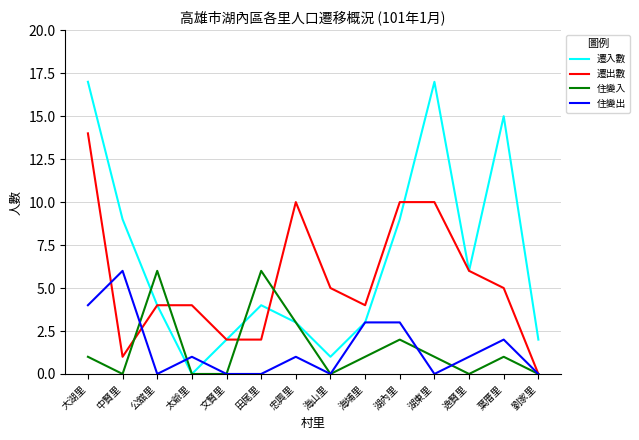

At 大湖里, list the series in order from smallest to largest.

住變入, 住變出, 遷出數, 遷入數